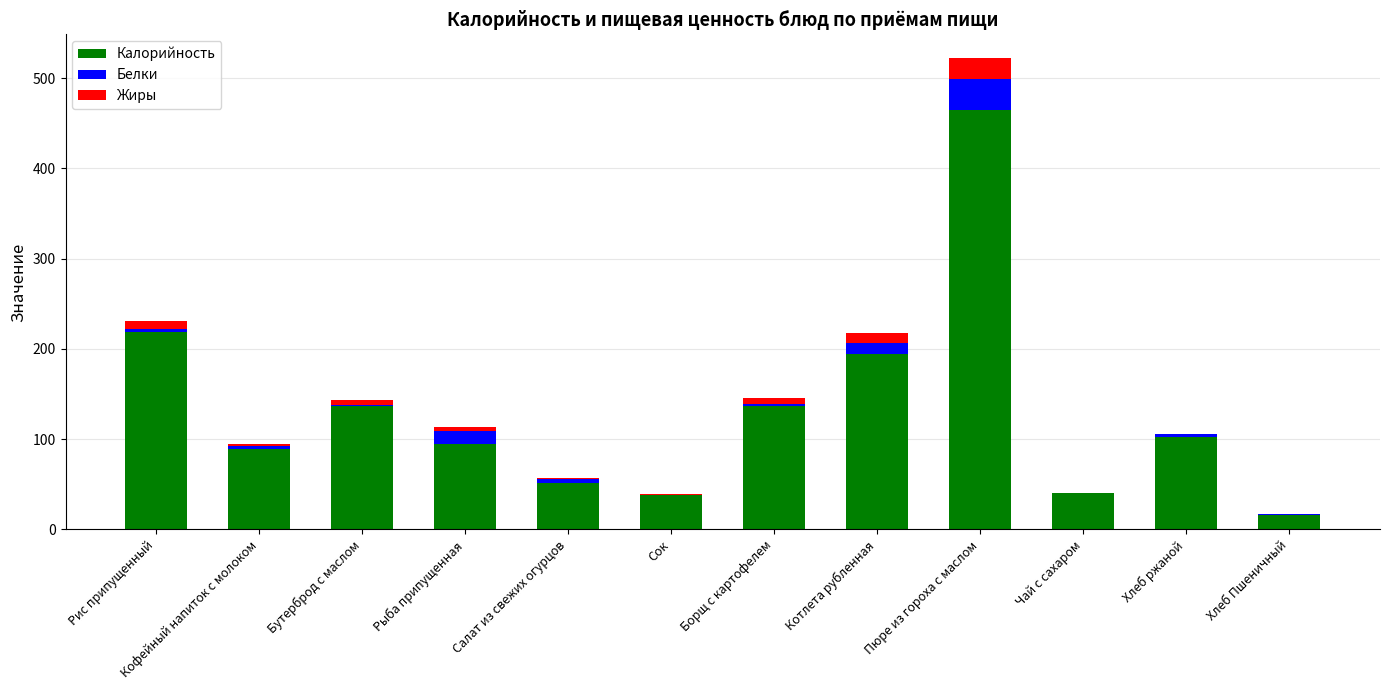

What are all the series names shown in the legend?

Калорийность, Белки, Жиры